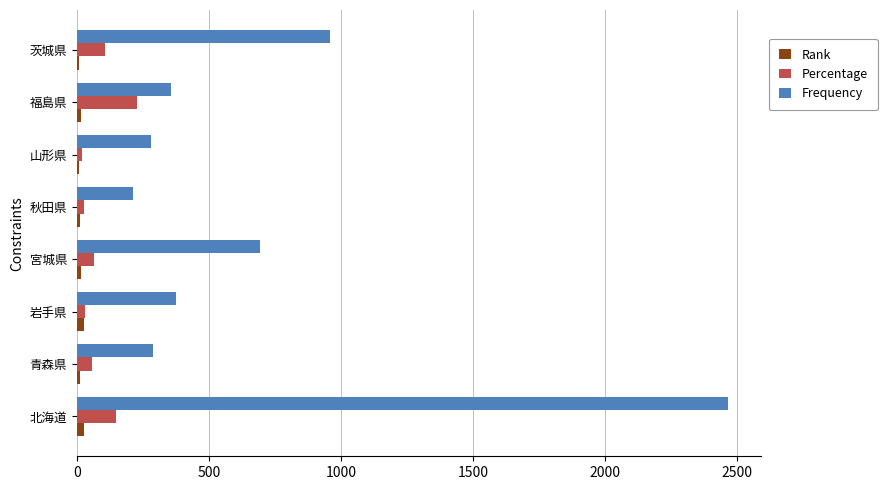

At which label does Frequency reach its peak?

北海道